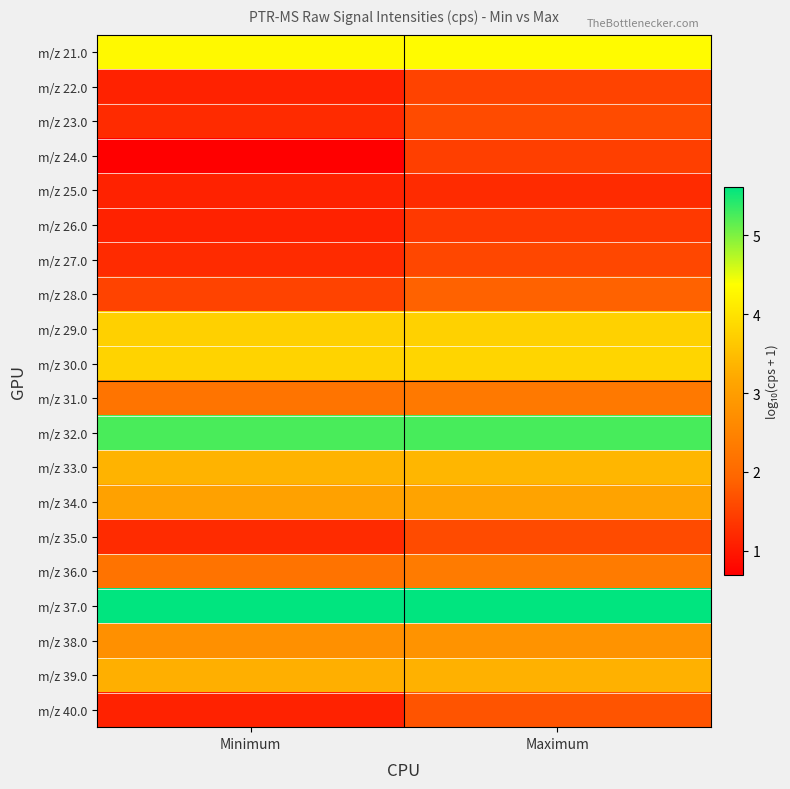

Reading right to left, list all the values displayed in this chart.

m/z 21.0: Maximum=4.3	Minimum=4.3
m/z 22.0: Maximum=1.5	Minimum=1.1
m/z 23.0: Maximum=1.6	Minimum=1.2
m/z 24.0: Maximum=1.5	Minimum=0.7
m/z 25.0: Maximum=1.2	Minimum=1.1
m/z 26.0: Maximum=1.4	Minimum=1.1
m/z 27.0: Maximum=1.6	Minimum=1.2
m/z 28.0: Maximum=1.9	Minimum=1.5
m/z 29.0: Maximum=3.8	Minimum=3.7
m/z 30.0: Maximum=3.8	Minimum=3.8
m/z 31.0: Maximum=2.3	Minimum=2.2
m/z 32.0: Maximum=5.3	Minimum=5.2
m/z 33.0: Maximum=3.4	Minimum=3.3
m/z 34.0: Maximum=3.1	Minimum=3.1
m/z 35.0: Maximum=1.6	Minimum=1.2
m/z 36.0: Maximum=2.3	Minimum=2.2
m/z 37.0: Maximum=5.6	Minimum=5.6
m/z 38.0: Maximum=2.8	Minimum=2.7
m/z 39.0: Maximum=3.3	Minimum=3.3
m/z 40.0: Maximum=1.7	Minimum=1.1